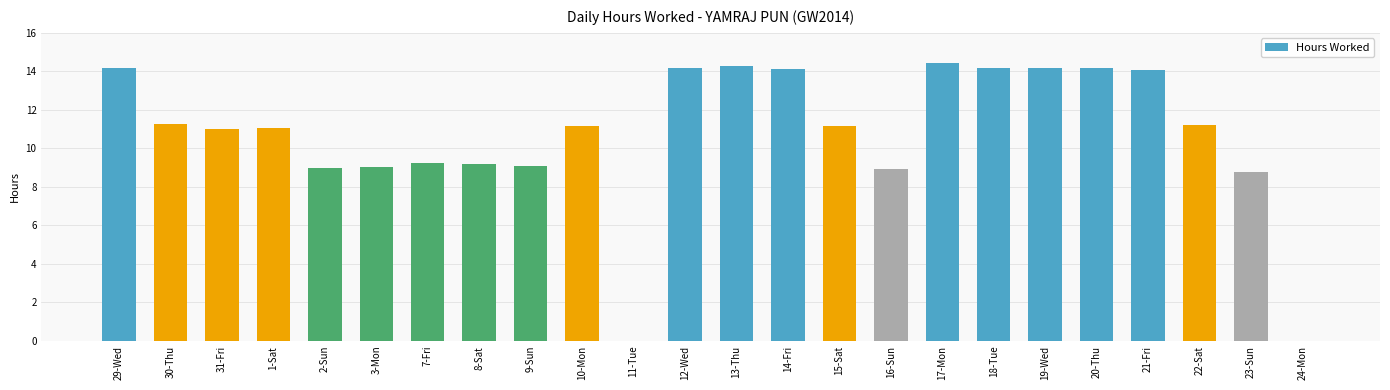

Is it true that the value at 13-Thu is 14.3?

True